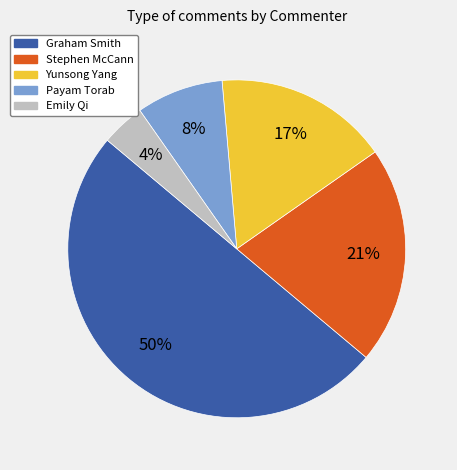

Approximately how many times larger is the value at Stephen McCann compared to Graham Smith?

0.4